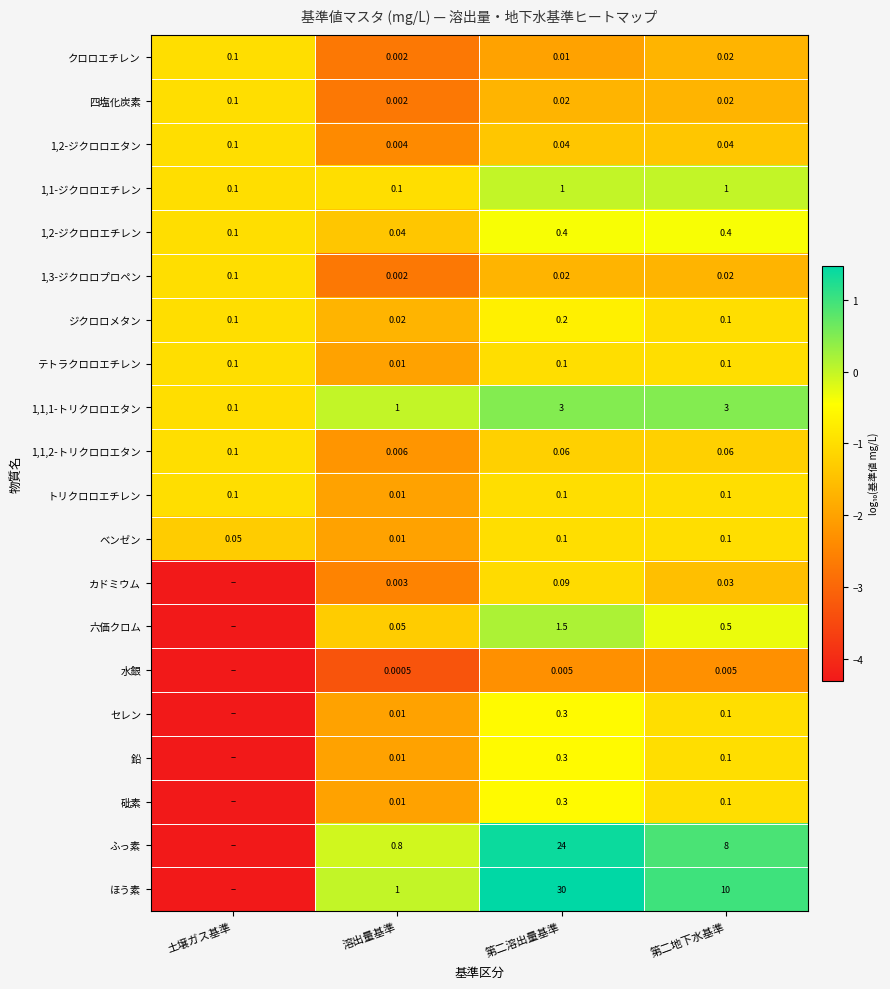

Is it true that クロロエチレン equals -2.0 at 第二溶出量基準?

True